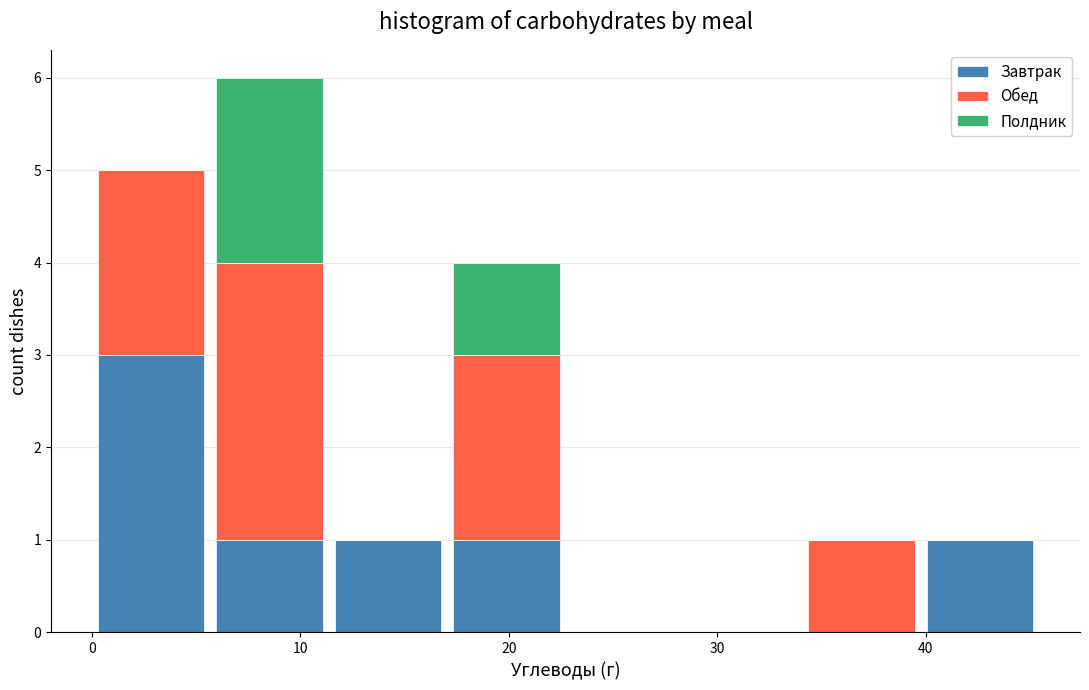

Reading left to right, list every stacked bar in this chart as the range it spans on the x-axis followed by its total height. Neither the bar edges nor the heights are printed on the chart, so give them approximately, as read against the axes.

0 to 6: 5
6 to 11: 6
11 to 17: 1
17 to 23: 4
23 to 28: 0
28 to 34: 0
34 to 40: 1
40 to 45: 1